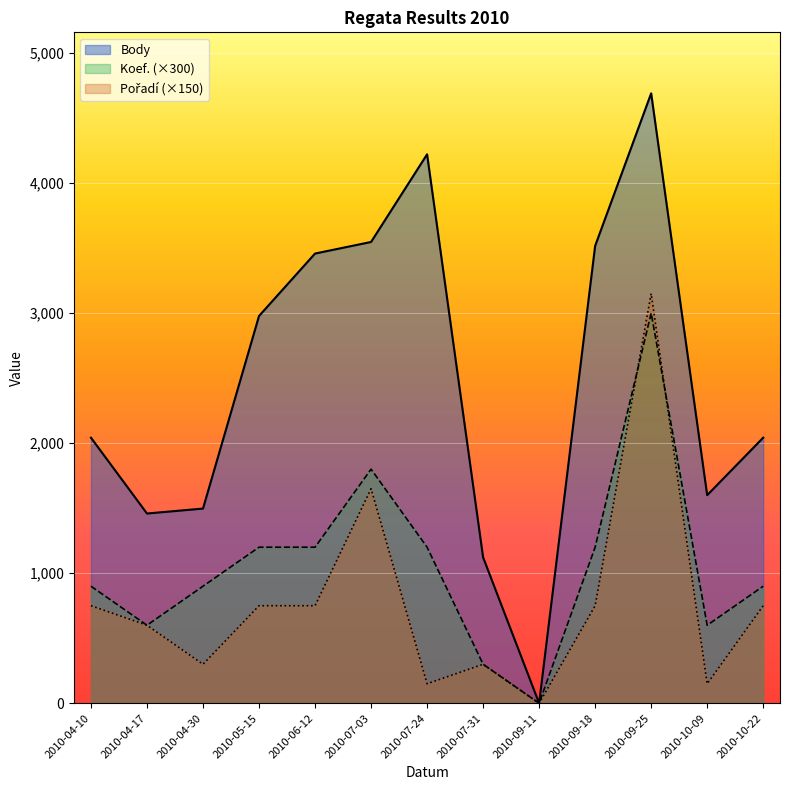

Does the chart display data point markers on the line(s)?

No